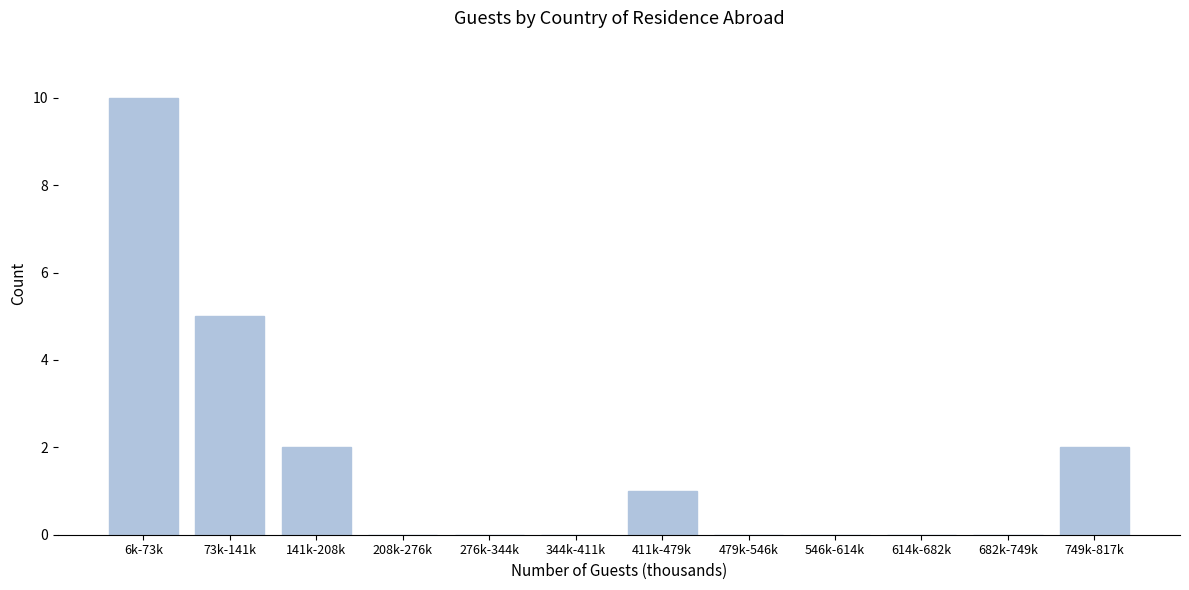

Reading left to right, list all the values displayed in this chart.

6k-73k=10	73k-141k=5	141k-208k=2	208k-276k=0	276k-344k=0	344k-411k=0	411k-479k=1	479k-546k=0	546k-614k=0	614k-682k=0	682k-749k=0	749k-817k=2